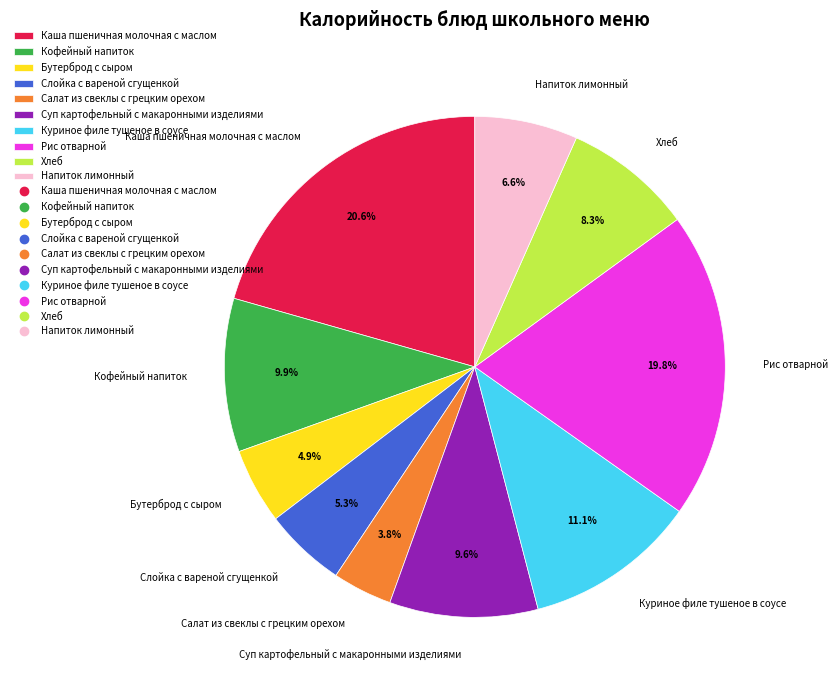

What percentage is the Куриное филе тушеное в соусе slice, to the nearest percent?

11%